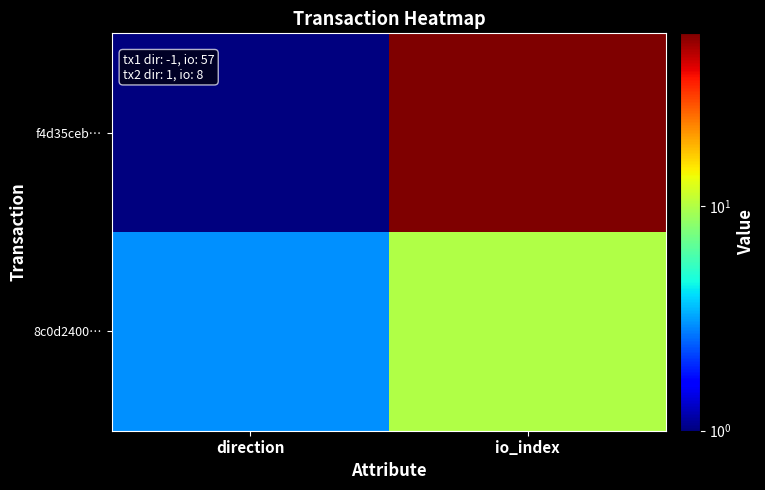

At how many categories does at least one series exceed 28?

1